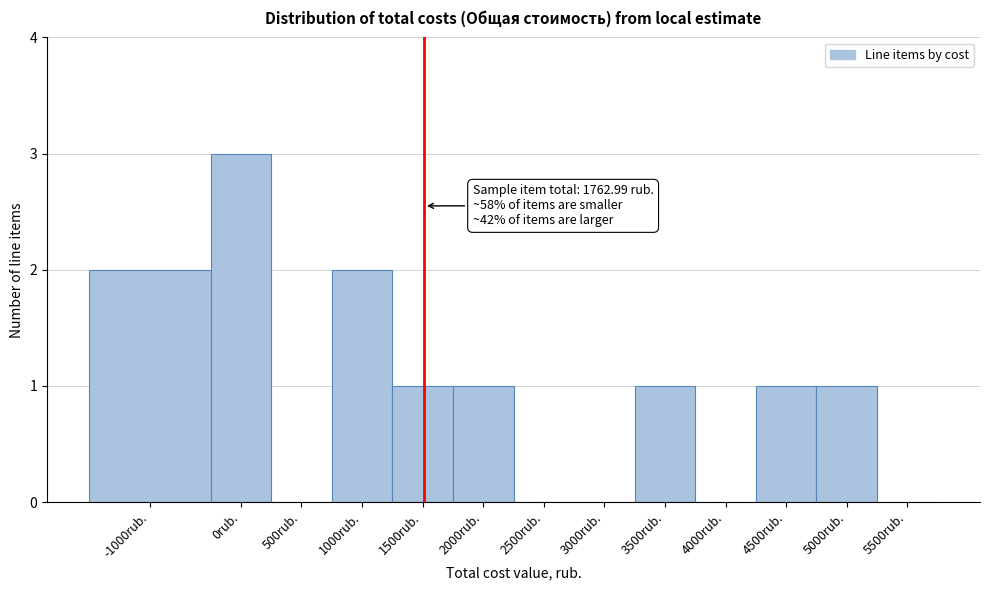

Reading right to left, transcribe all the data shown in this chart.

5500rub.=0	5000rub.=1	4500rub.=1	4000rub.=0	3500rub.=1	3000rub.=0	2500rub.=0	2000rub.=1	1500rub.=1	1000rub.=2	500rub.=0	0rub.=3	-1000rub.=2